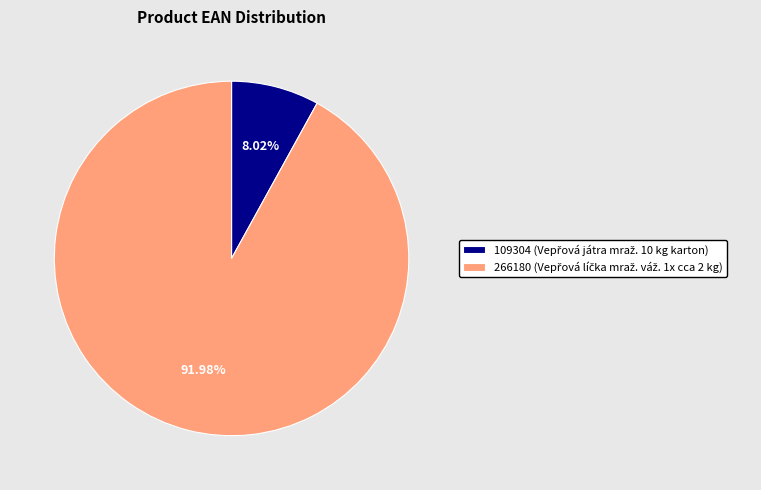

Is there a majority slice in this chart?

Yes